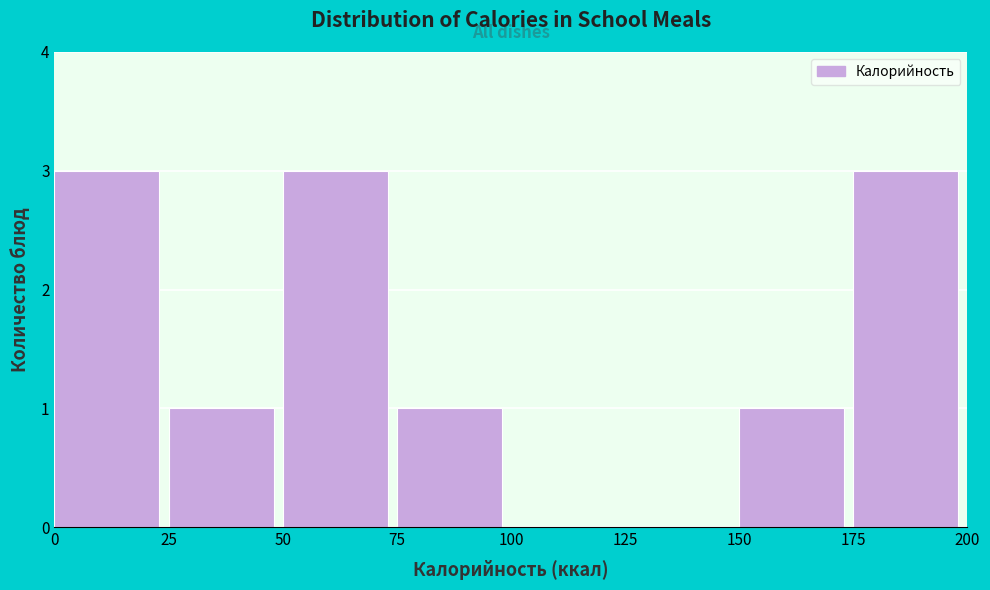

How tall is the bar that spans 0 to 25 on the x-axis? The values are not printed on the chart, so give them approximately, as read against the axis.

3